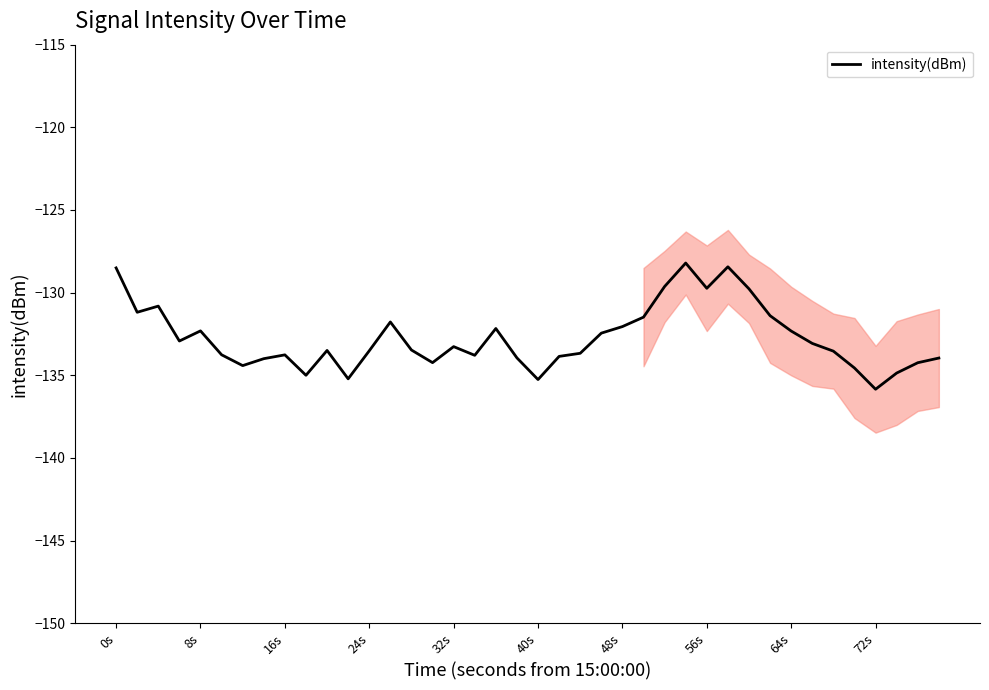

What is the smallest value displayed?

-135.8